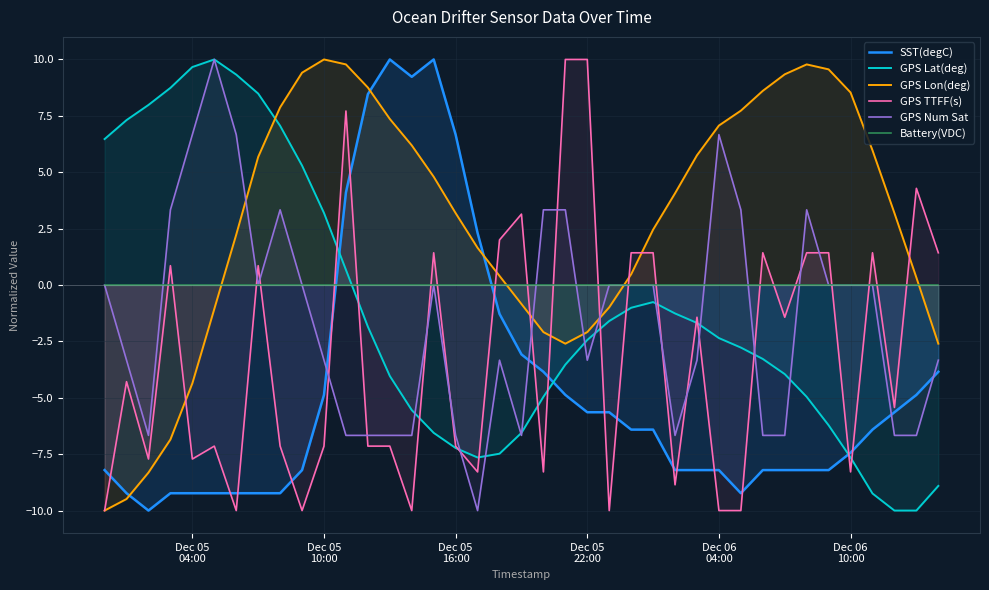

What is the greatest value displayed?

10.0